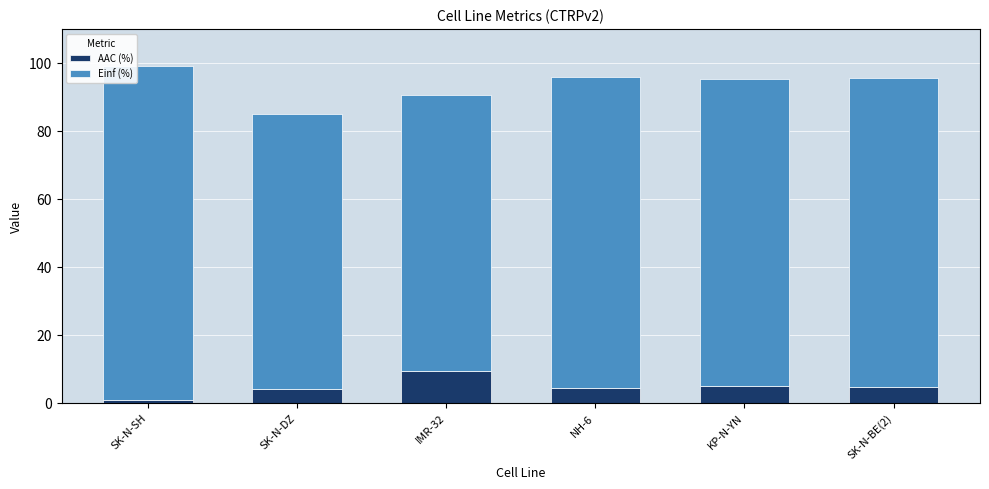

What is the total value across all series at NH-6?

95.8